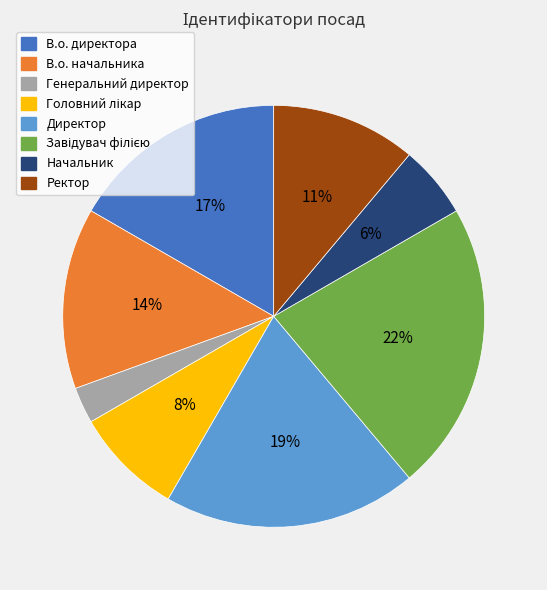

The Генеральний директор slice represents 3% of the pie. True or false?

True